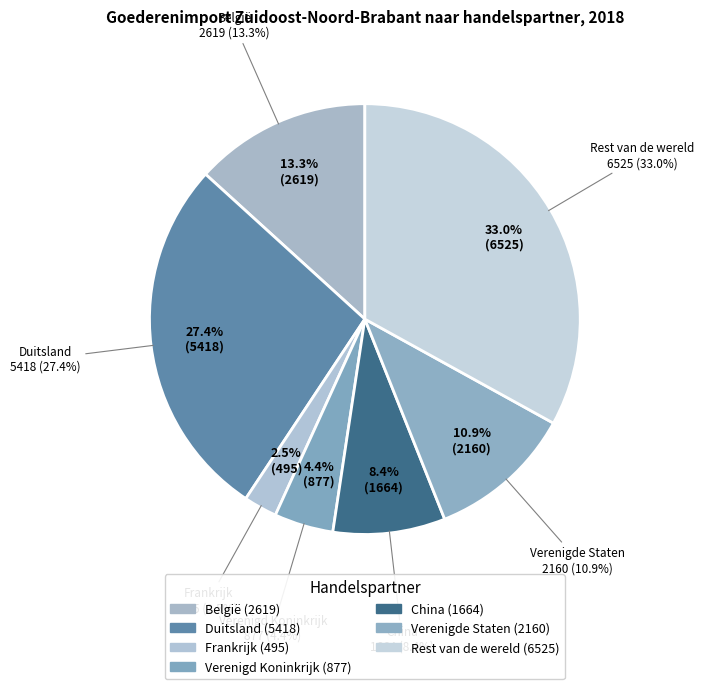

Count the number of slices in the pie.

7